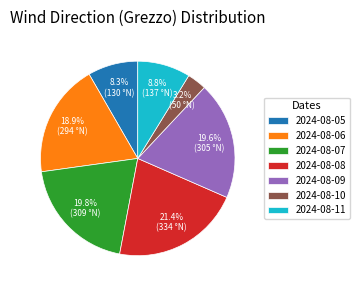

Which category has the biggest portion of the pie?

2024-08-08